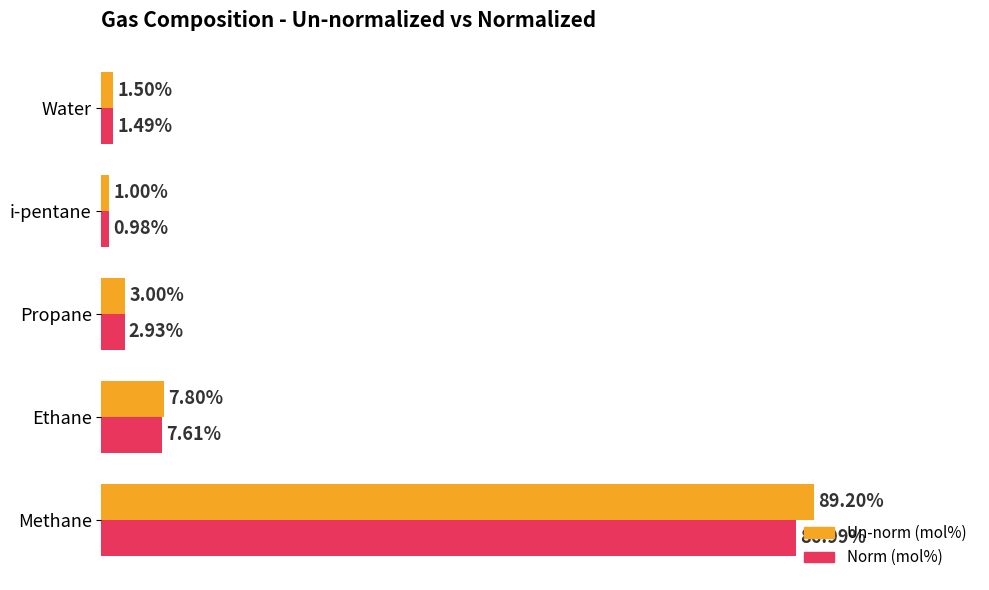

Which series changed the most between Ethane and Propane?

Un-norm (mol%)